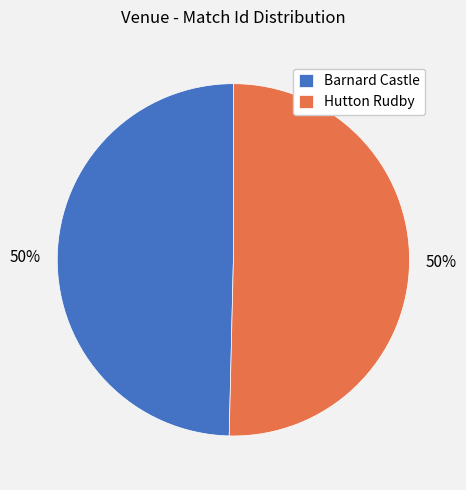

Approximately how many times larger is the value at Hutton Rudby compared to Barnard Castle?

1.0